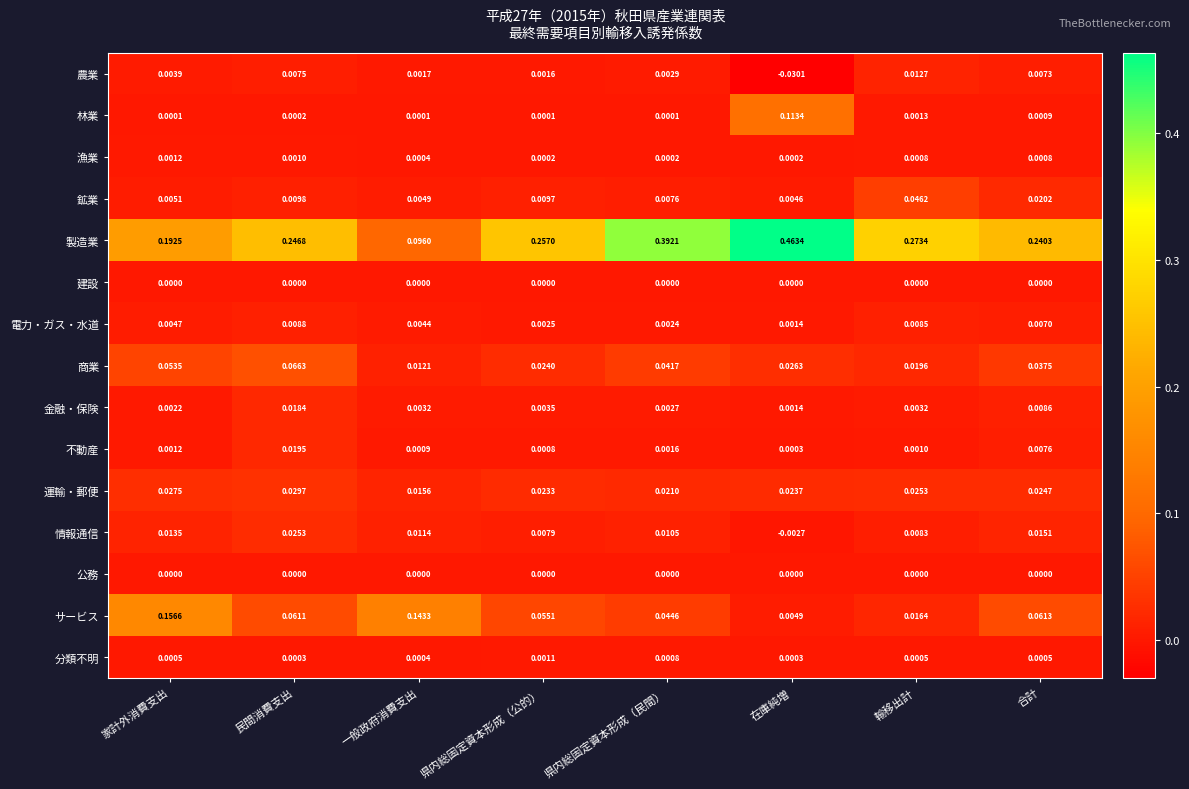

At how many categories does at least one series exceed 0?

8